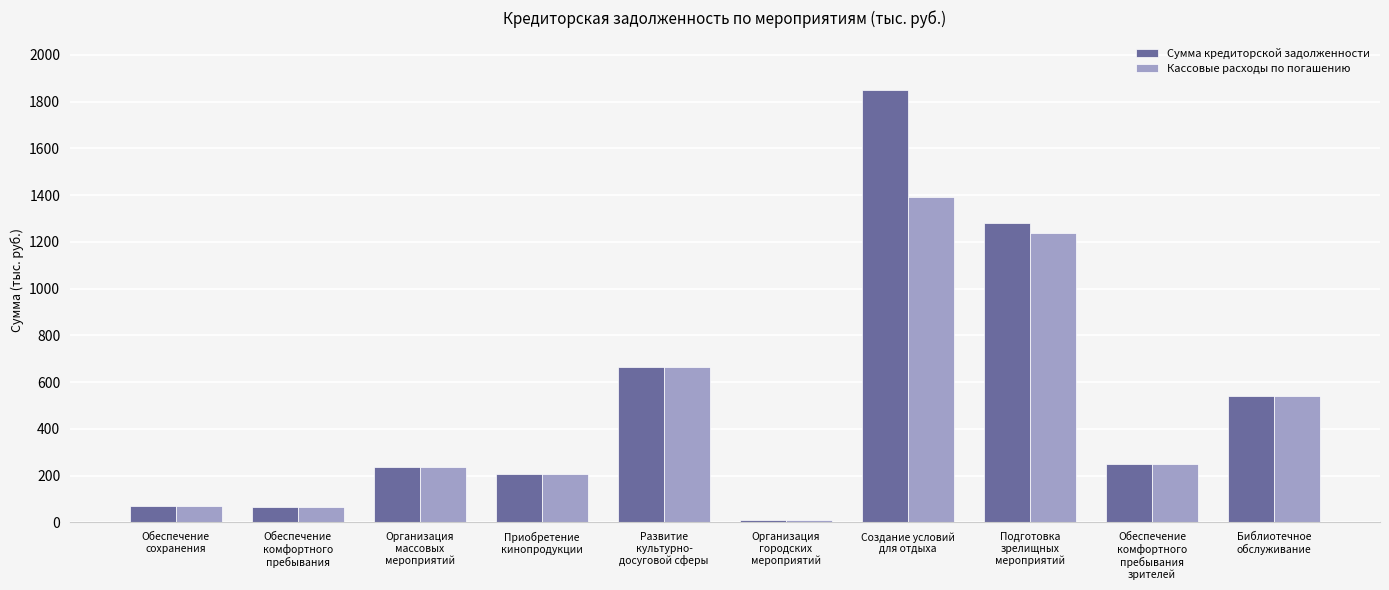

Which series has the widest spread of values?

Сумма кредиторской задолженности